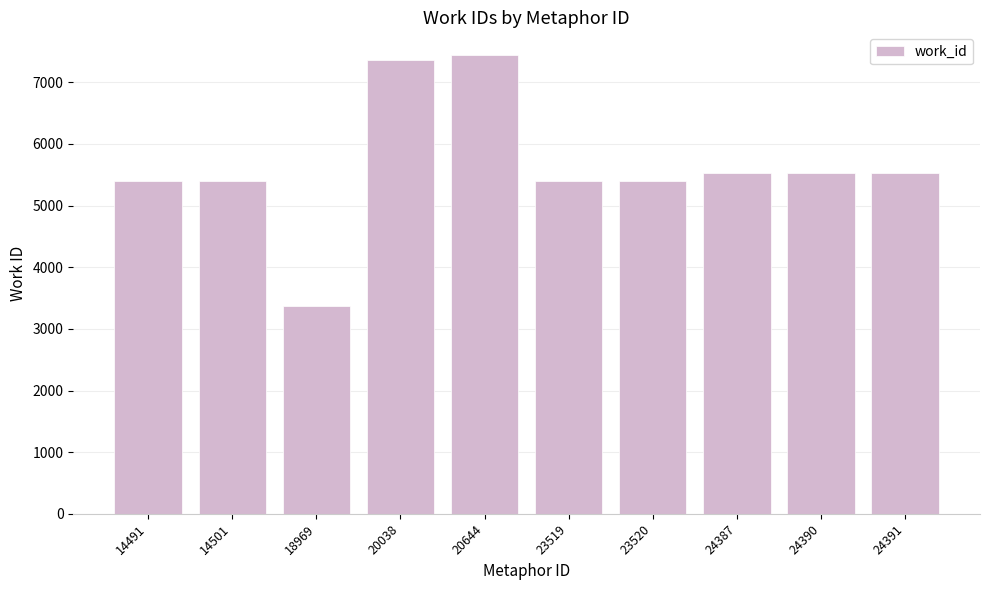

What is the average value?

5640